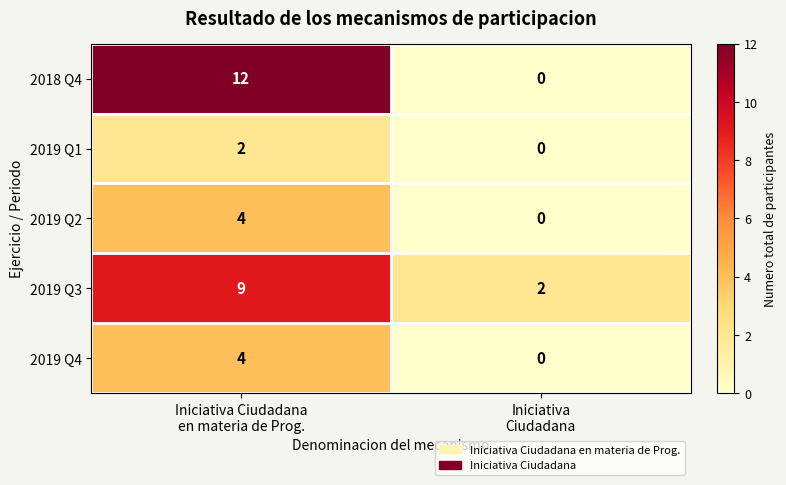

Which series has the largest range (max minus min)?

2018 Q4